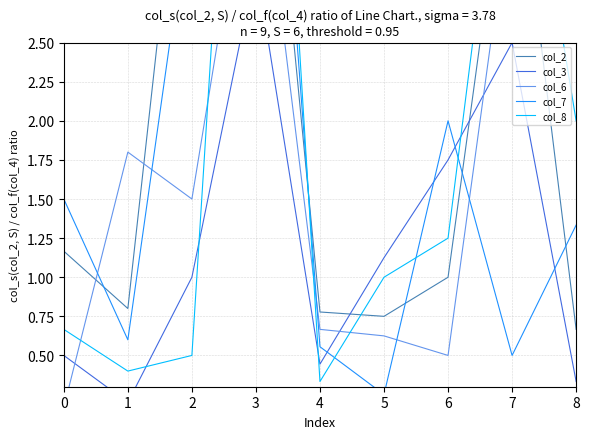

Where is col_7 nearest to the value 3?

2